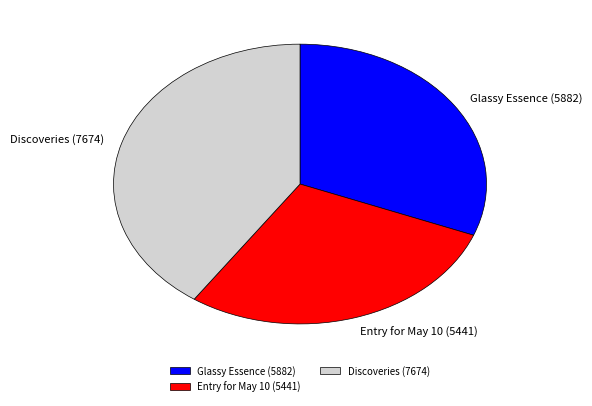

Does Discoveries (7674) represent more than half of the total?

No